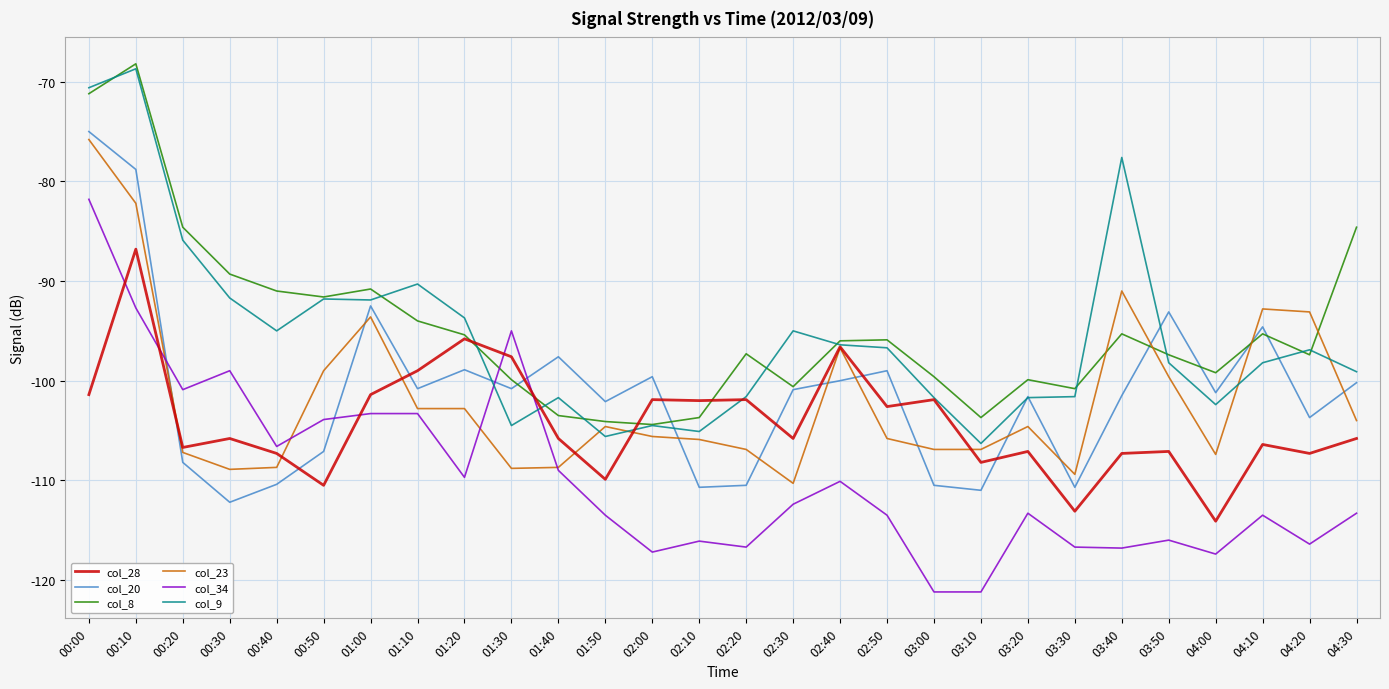

What is the spread (max minus min) of values at 03:30?

15.9